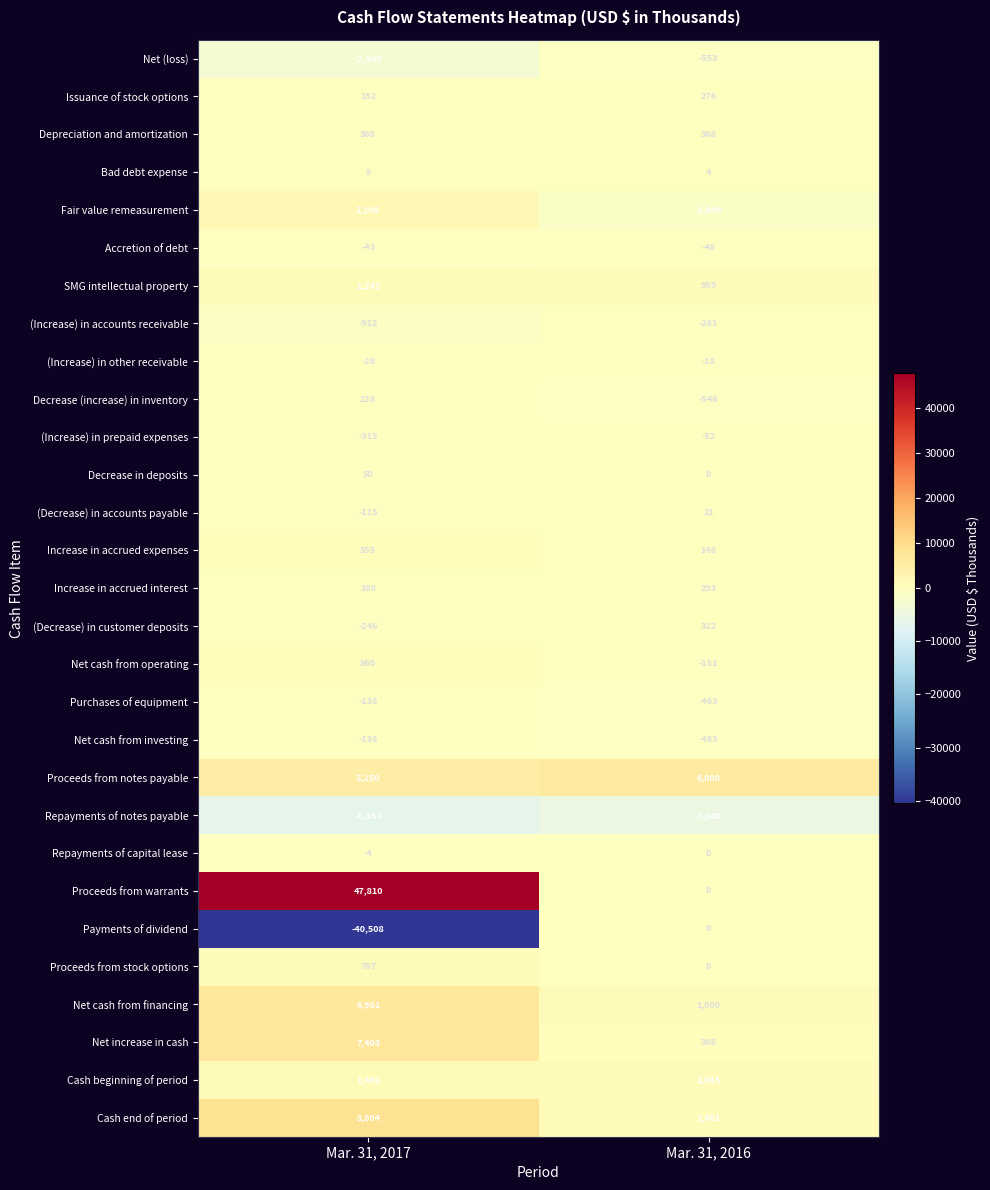

What is the spread (max minus min) of values at Mar. 31, 2017?

88318